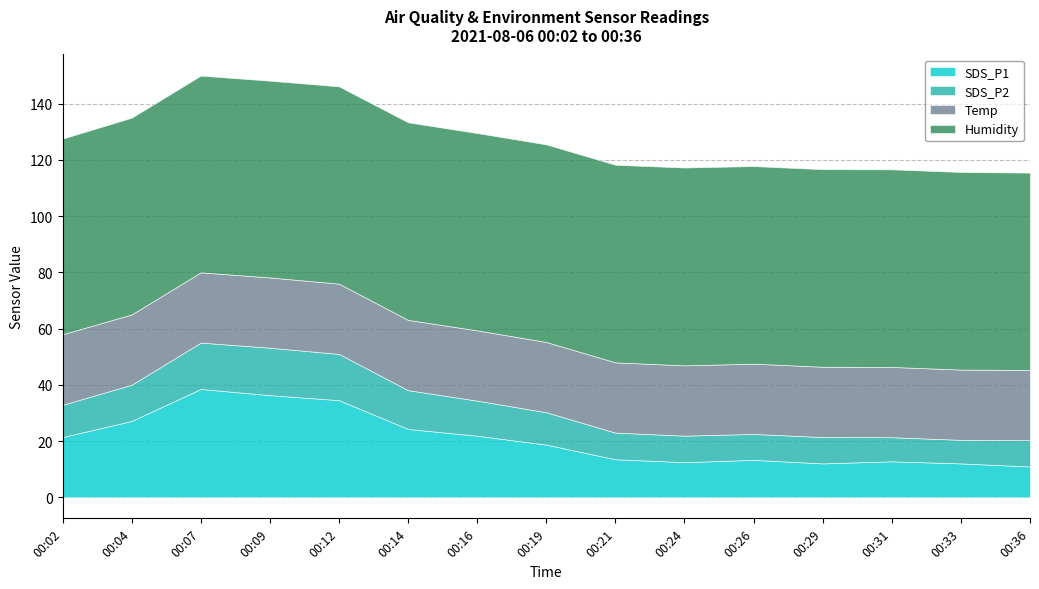

Between 00:21 and 00:09, which is larger?

00:09